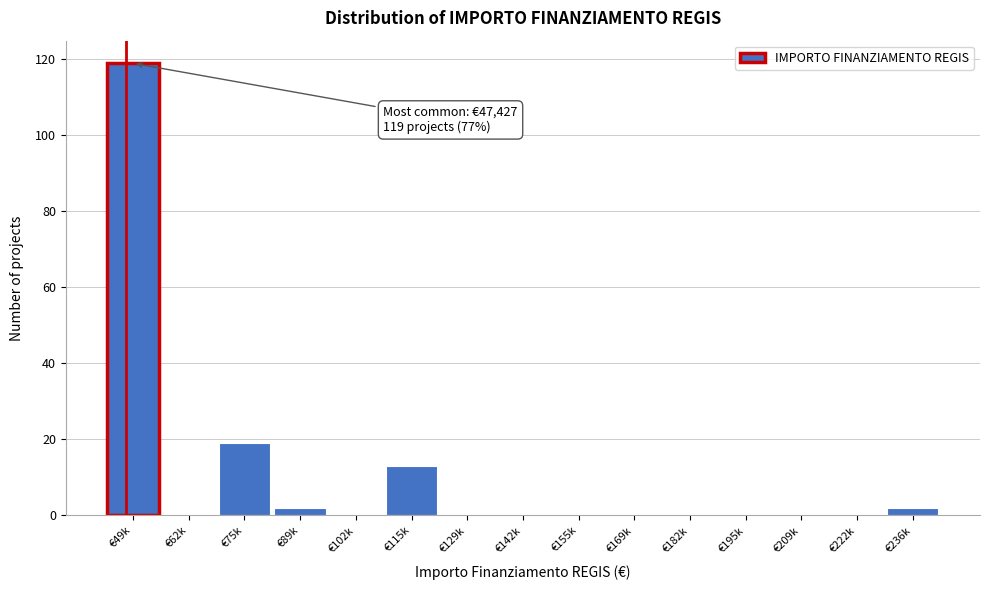

Reading right to left, what are all the values shown in this chart?

€236k=2	€222k=0	€209k=0	€195k=0	€182k=0	€169k=0	€155k=0	€142k=0	€129k=0	€115k=13	€102k=0	€89k=2	€75k=19	€62k=0	€49k=119